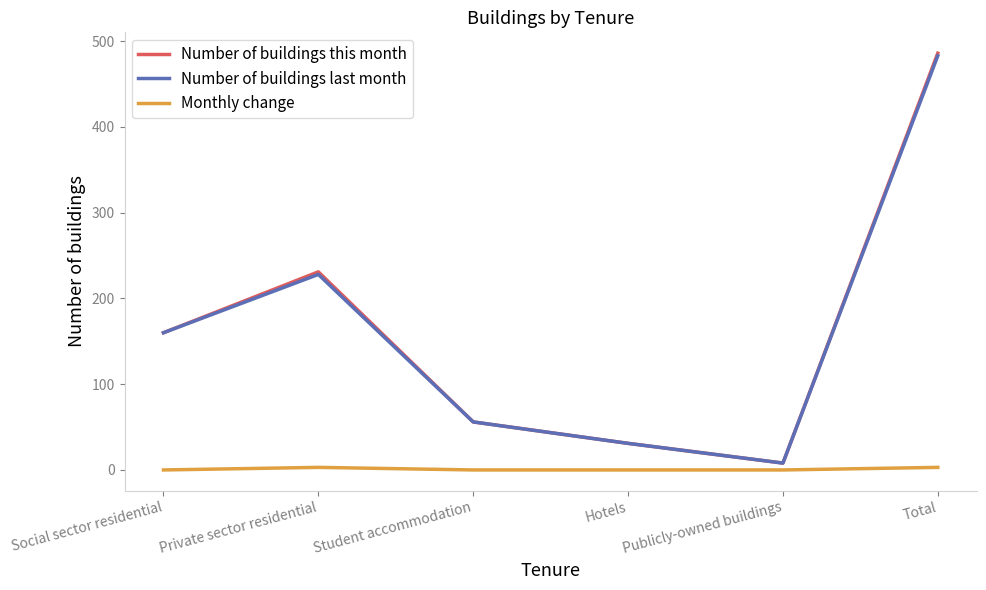

What is the maximum value shown in the chart?

486